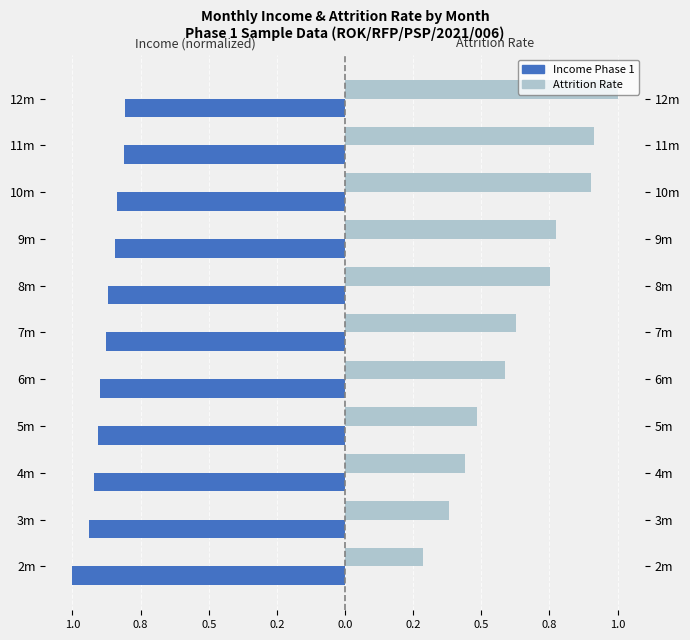

Which series has the largest range (max minus min)?

Attrition Rate